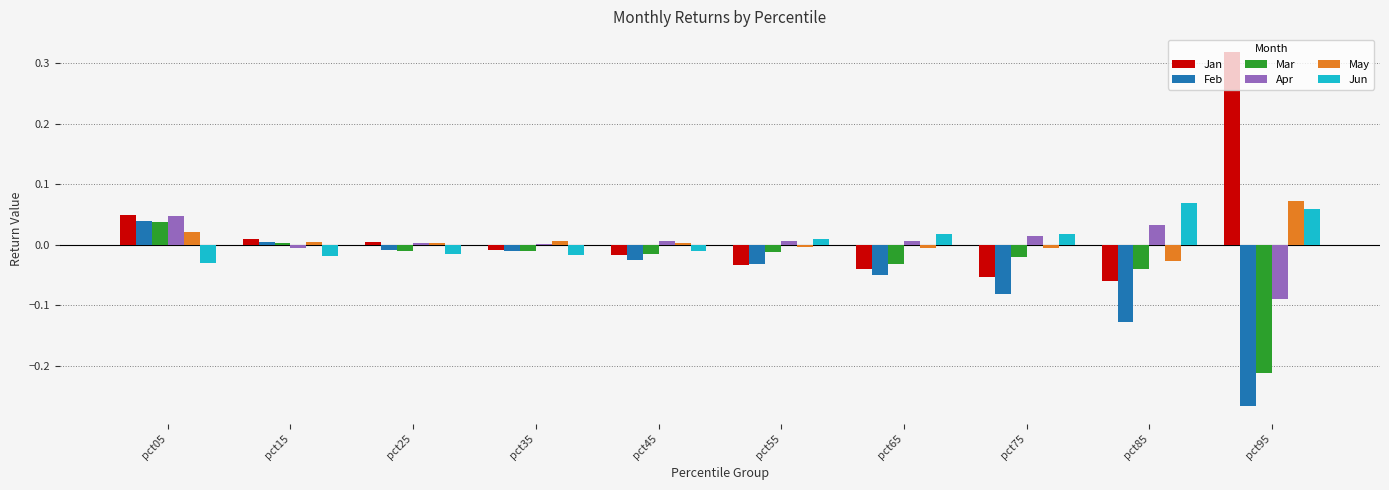

At which category is the sum across all series the highest?

pct05